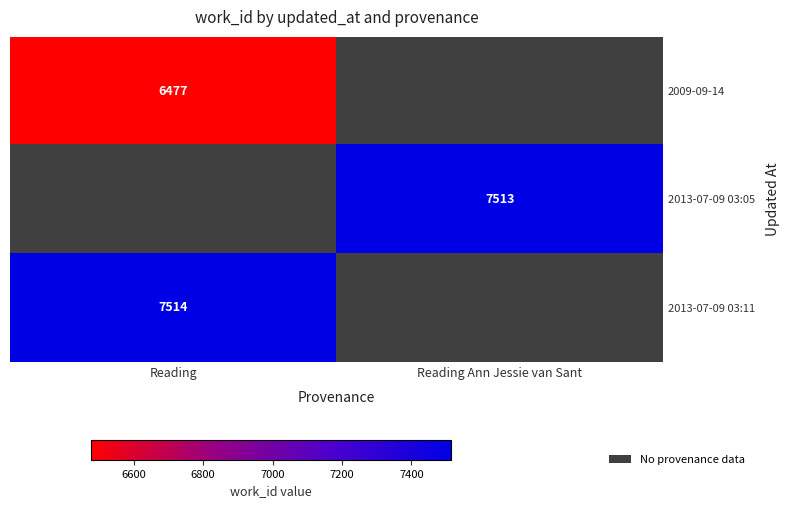

Which series has the largest range (max minus min)?

2009-09-14